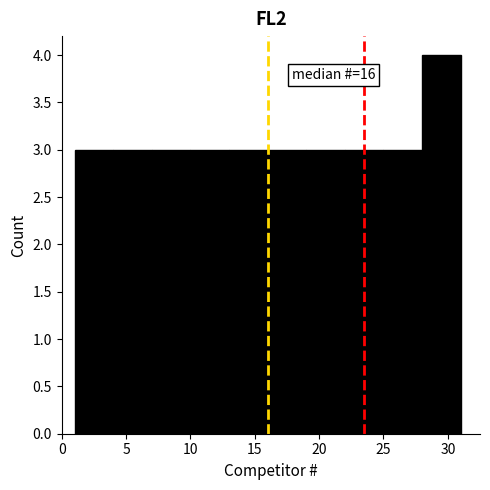

Which range on the x-axis has the tallest bar?

28 to 31